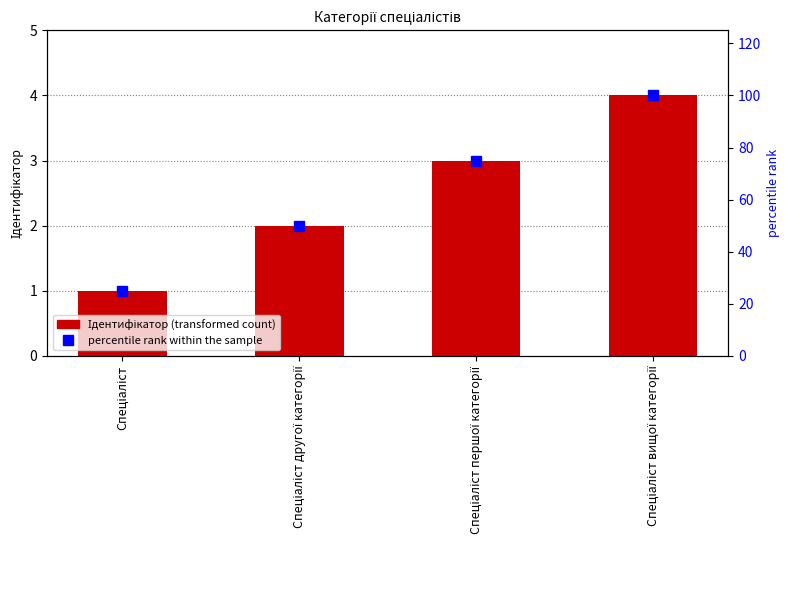

Rank the series by their average value, from highest to lowest.

percentile rank within the sample, Ідентифікатор